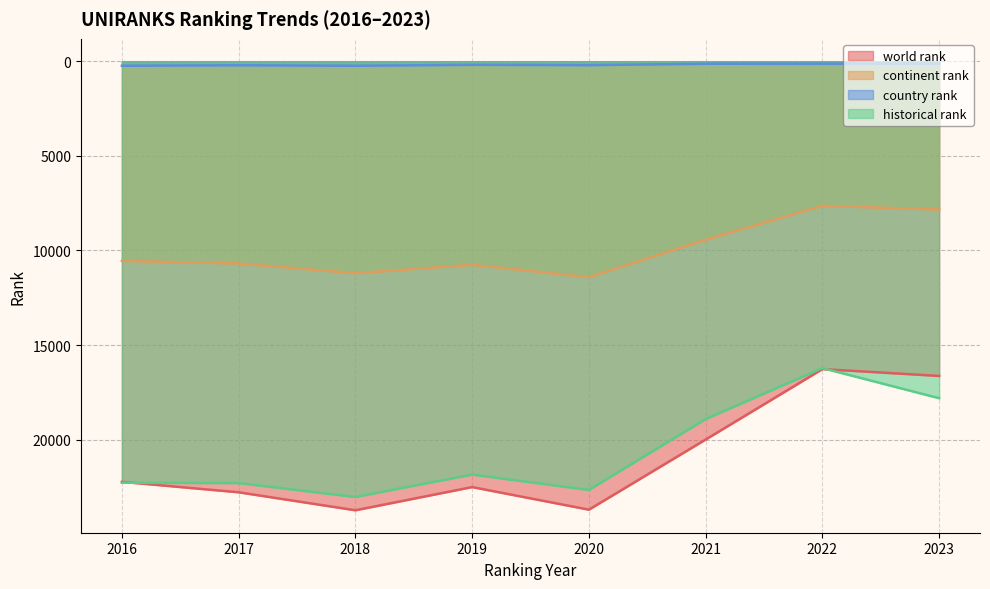

True or false: continent rank and world rank cross at least once.

False